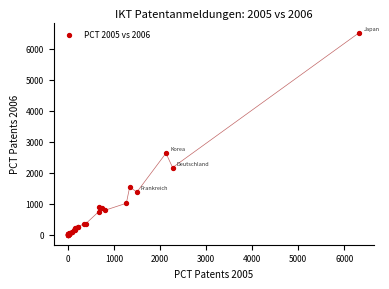

What Y value in the scatter plot is closest to 3261?

2630.4